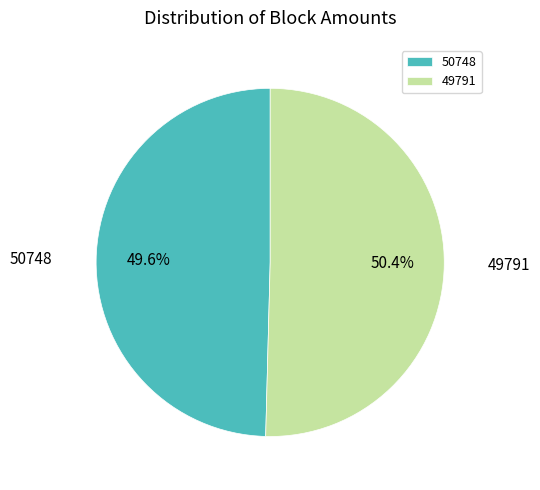

Which slice is the smallest?

50748